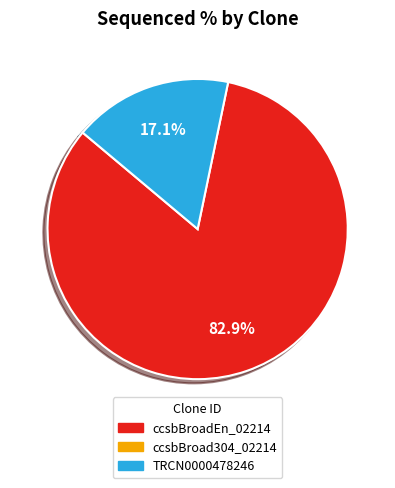

How many slices are in this pie chart?

2